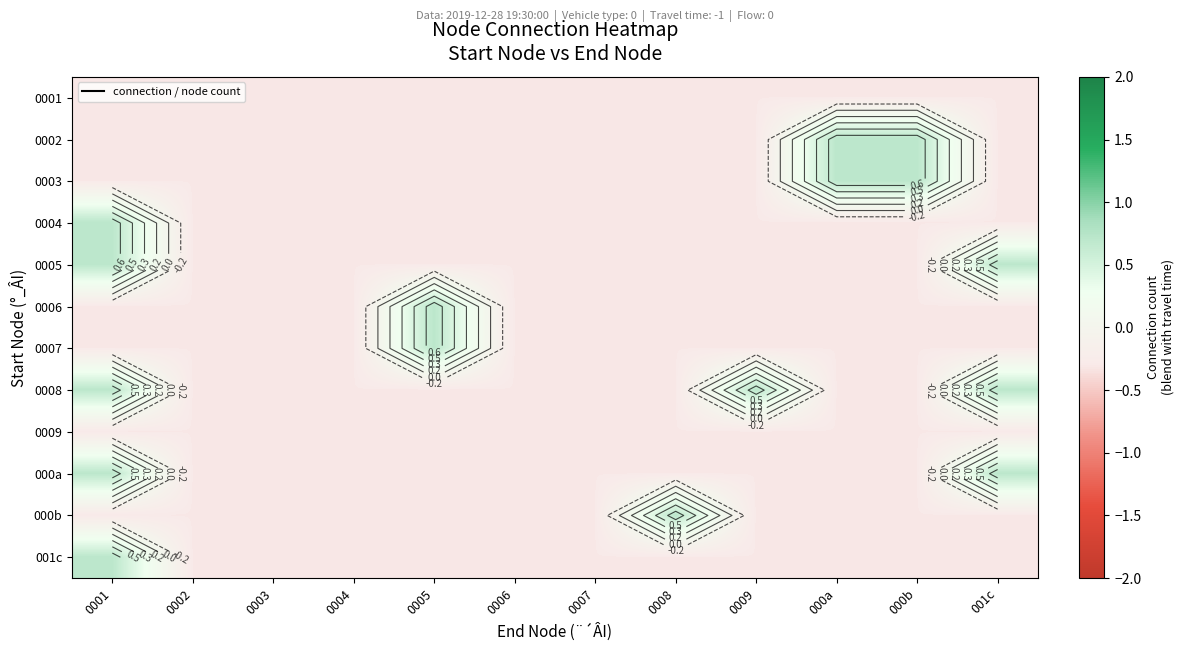

How many values in the 000a series are below 0?

10